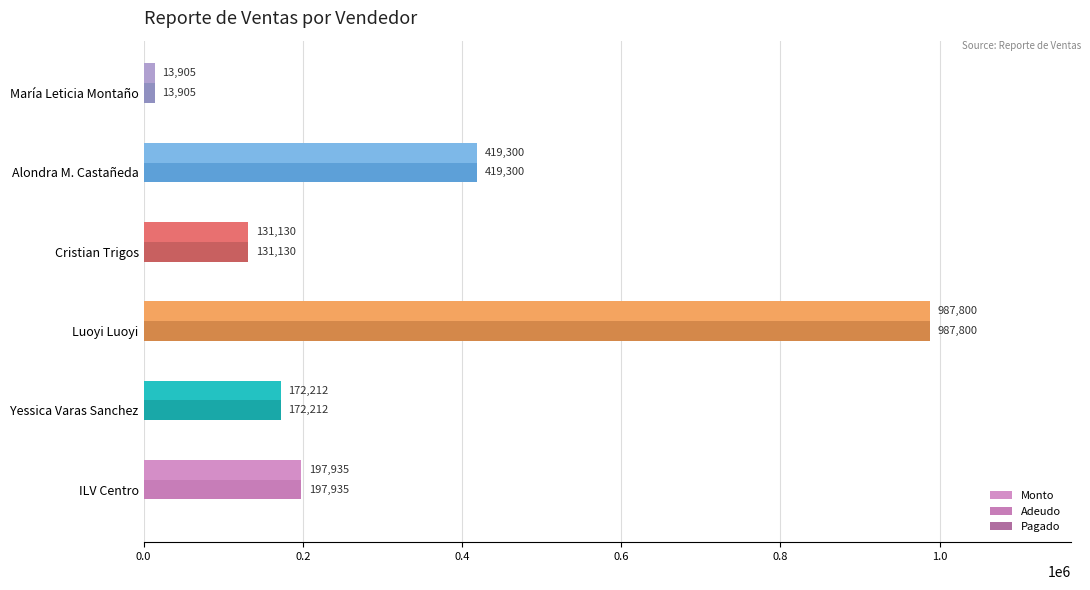

Count the number of data series in this chart.

2